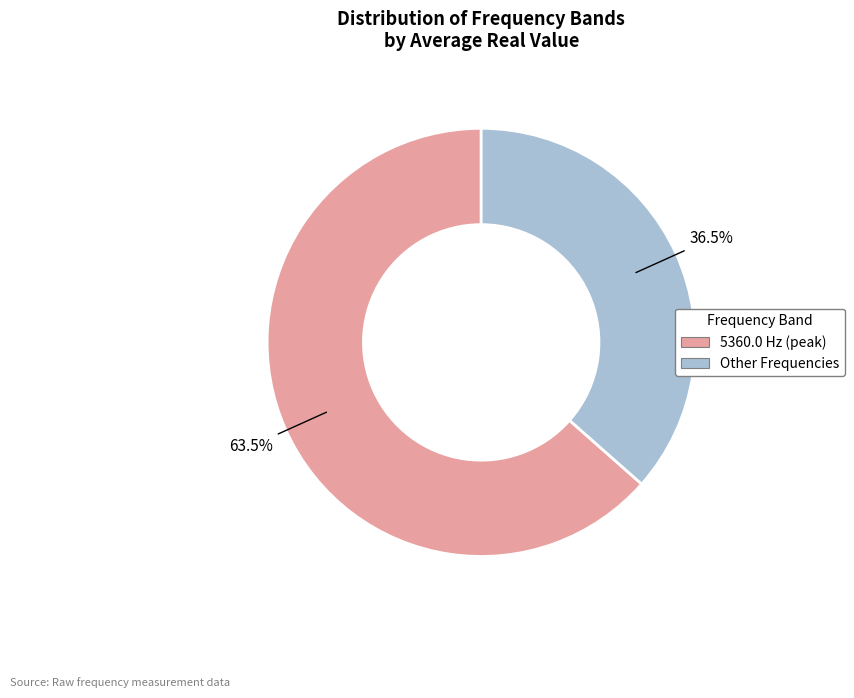

Count the number of slices in the pie.

2